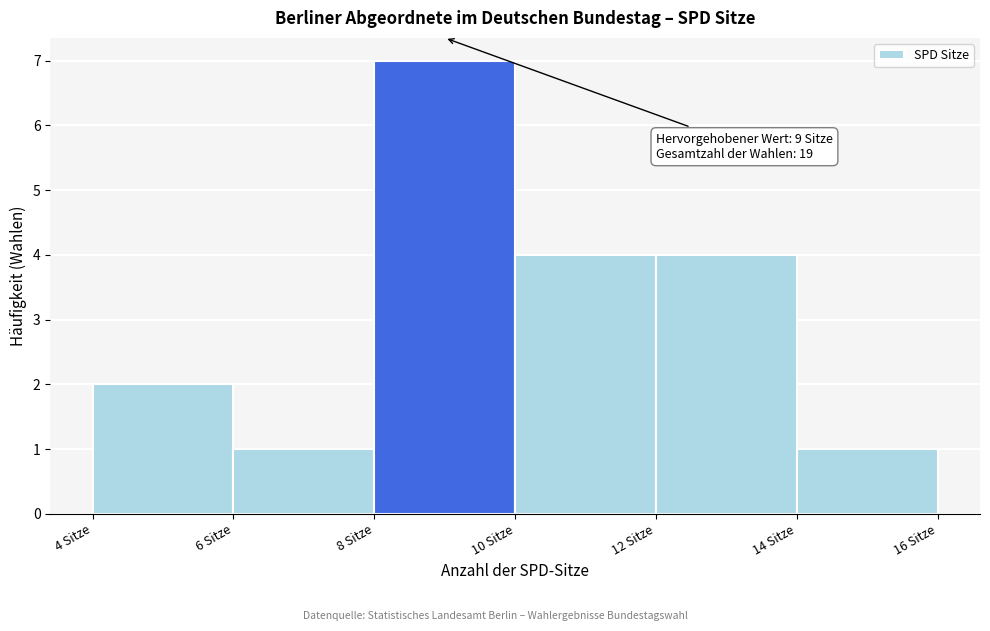

Over which range of the x-axis is the bar tallest?

8 to 10